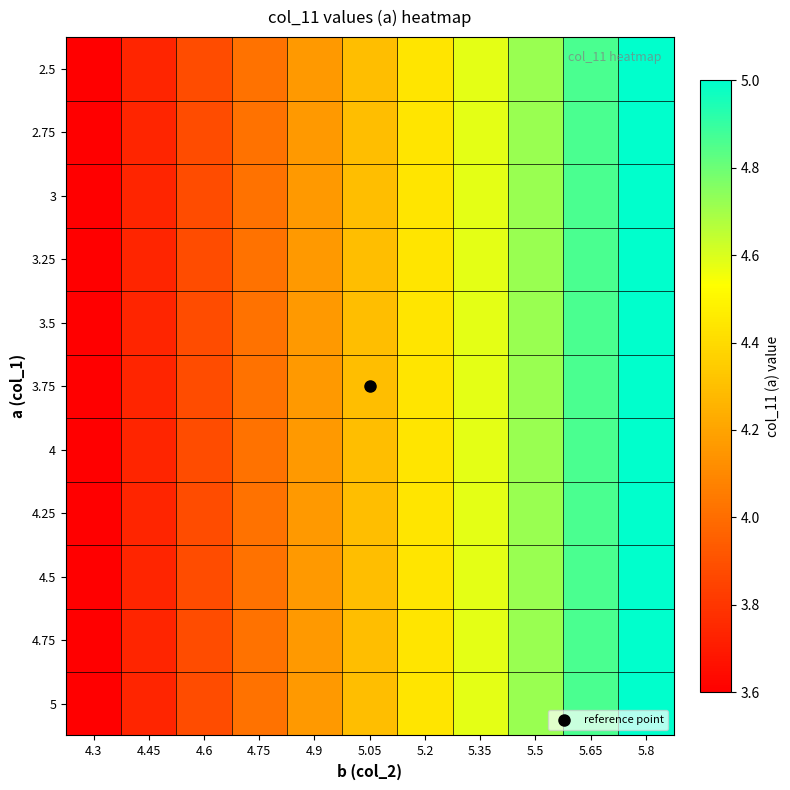

Reading left to right, list all the values displayed in this chart.

2.5: 4.3=3.6	4.45=3.7	4.6=3.9	4.75=4.0	4.9=4.2	5.05=4.3	5.2=4.4	5.35=4.6	5.5=4.7	5.65=4.9	5.8=5.0
2.75: 4.3=3.6	4.45=3.7	4.6=3.9	4.75=4.0	4.9=4.2	5.05=4.3	5.2=4.4	5.35=4.6	5.5=4.7	5.65=4.9	5.8=5.0
3: 4.3=3.6	4.45=3.7	4.6=3.9	4.75=4.0	4.9=4.2	5.05=4.3	5.2=4.4	5.35=4.6	5.5=4.7	5.65=4.9	5.8=5.0
3.25: 4.3=3.6	4.45=3.7	4.6=3.9	4.75=4.0	4.9=4.2	5.05=4.3	5.2=4.4	5.35=4.6	5.5=4.7	5.65=4.9	5.8=5.0
3.5: 4.3=3.6	4.45=3.7	4.6=3.9	4.75=4.0	4.9=4.2	5.05=4.3	5.2=4.4	5.35=4.6	5.5=4.7	5.65=4.9	5.8=5.0
3.75: 4.3=3.6	4.45=3.7	4.6=3.9	4.75=4.0	4.9=4.2	5.05=4.3	5.2=4.4	5.35=4.6	5.5=4.7	5.65=4.9	5.8=5.0
4: 4.3=3.6	4.45=3.7	4.6=3.9	4.75=4.0	4.9=4.2	5.05=4.3	5.2=4.4	5.35=4.6	5.5=4.7	5.65=4.9	5.8=5.0
4.25: 4.3=3.6	4.45=3.7	4.6=3.9	4.75=4.0	4.9=4.2	5.05=4.3	5.2=4.4	5.35=4.6	5.5=4.7	5.65=4.9	5.8=5.0
4.5: 4.3=3.6	4.45=3.7	4.6=3.9	4.75=4.0	4.9=4.2	5.05=4.3	5.2=4.4	5.35=4.6	5.5=4.7	5.65=4.9	5.8=5.0
4.75: 4.3=3.6	4.45=3.7	4.6=3.9	4.75=4.0	4.9=4.2	5.05=4.3	5.2=4.4	5.35=4.6	5.5=4.7	5.65=4.9	5.8=5.0
5: 4.3=3.6	4.45=3.7	4.6=3.9	4.75=4.0	4.9=4.2	5.05=4.3	5.2=4.4	5.35=4.6	5.5=4.7	5.65=4.9	5.8=5.0